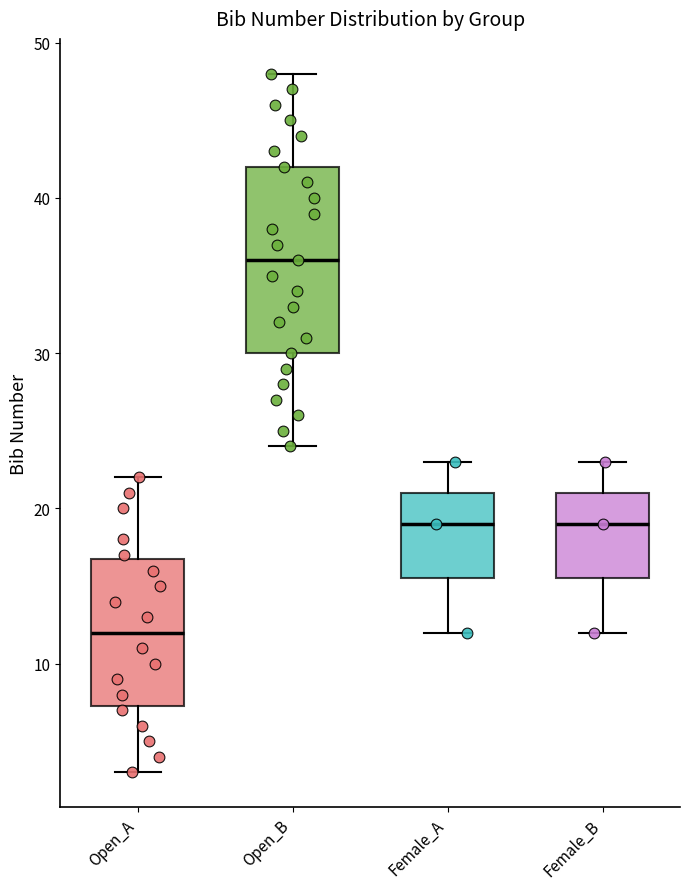

Reading left to right, read every box against the y-axis: the position of its median line, the range the box covers, and the ends of its whiskers. The values are not printed on the chart, so give them approximately, as read against the axis.

Open_A: median 12, box 7 to 17, whiskers 3 to 22
Open_B: median 36, box 30 to 42, whiskers 24 to 48
Female_A: median 19, box 16 to 21, whiskers 12 to 23
Female_B: median 19, box 16 to 21, whiskers 12 to 23